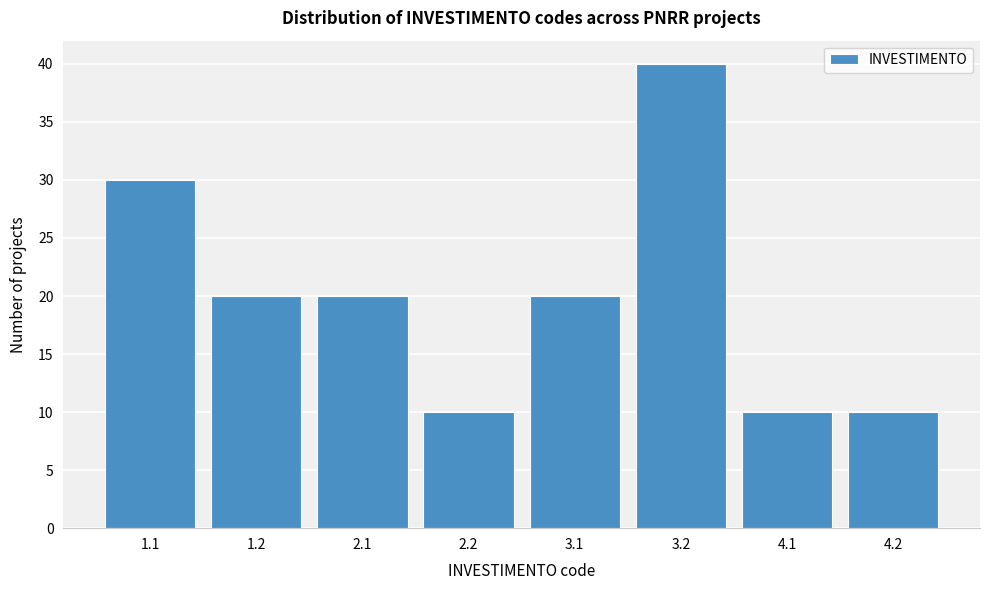

Reading right to left, extract all data points from this chart.

4.2=10	4.1=10	3.2=40	3.1=20	2.2=10	2.1=20	1.2=20	1.1=30